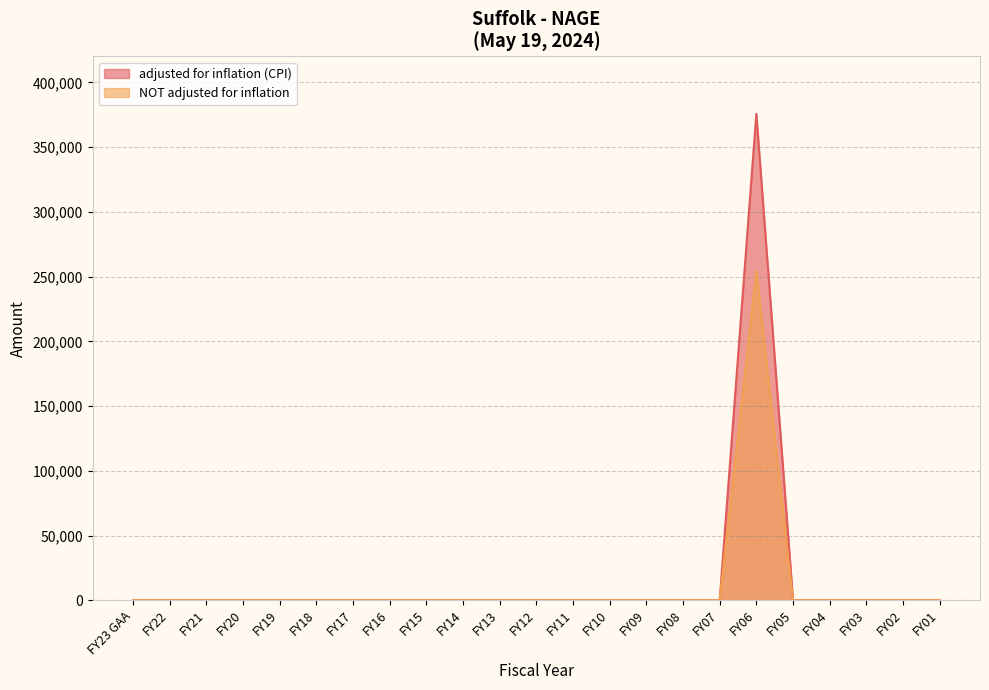

True or false: adjusted for inflation (CPI) and NOT adjusted for inflation cross at least once.

False